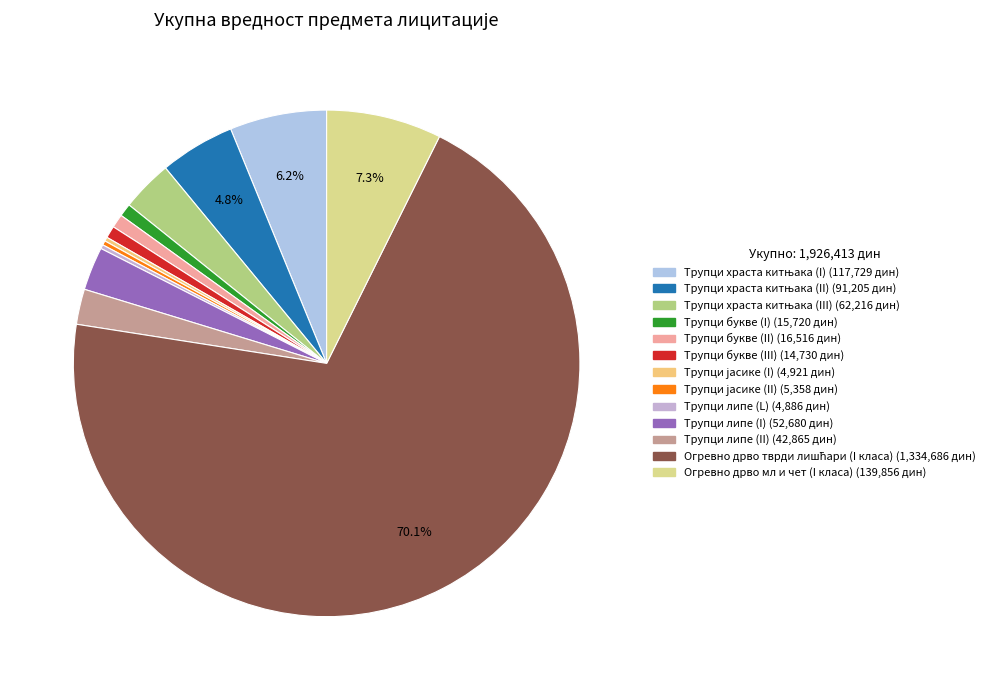

Is it true that Трупци јасике (I) is 0% of the pie?

True